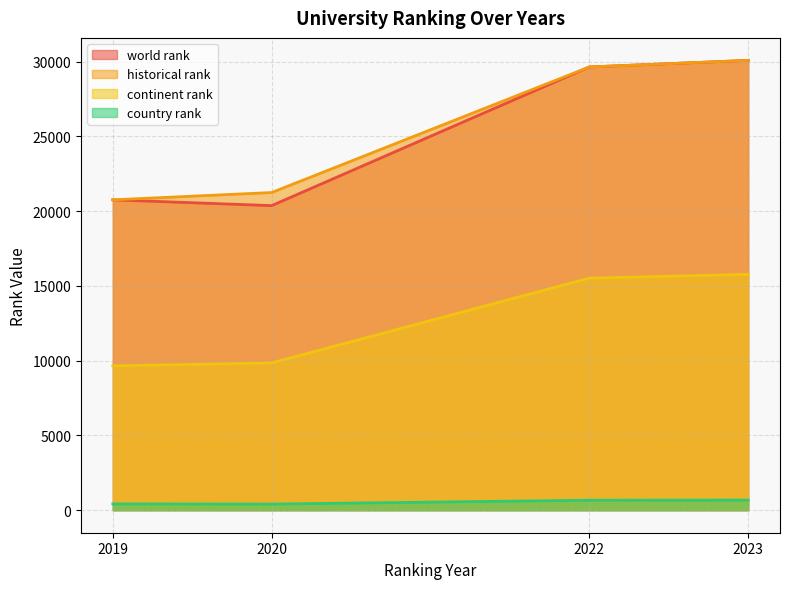

What is the average value of the country rank series?

545.8